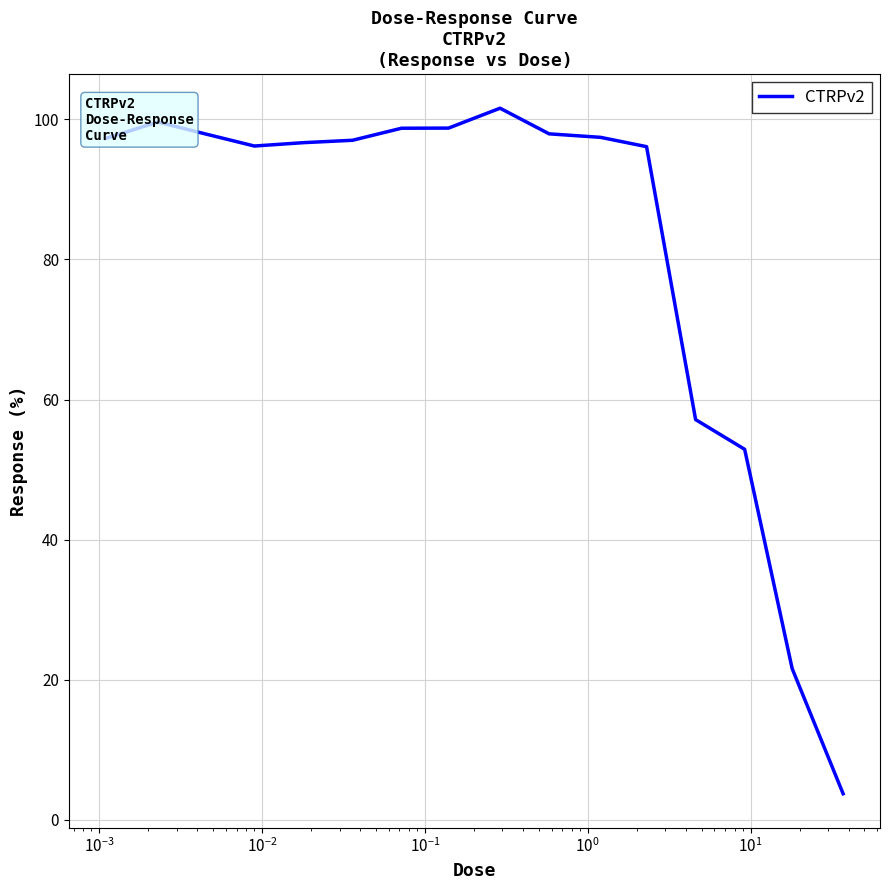

What is the smallest value displayed?

3.7